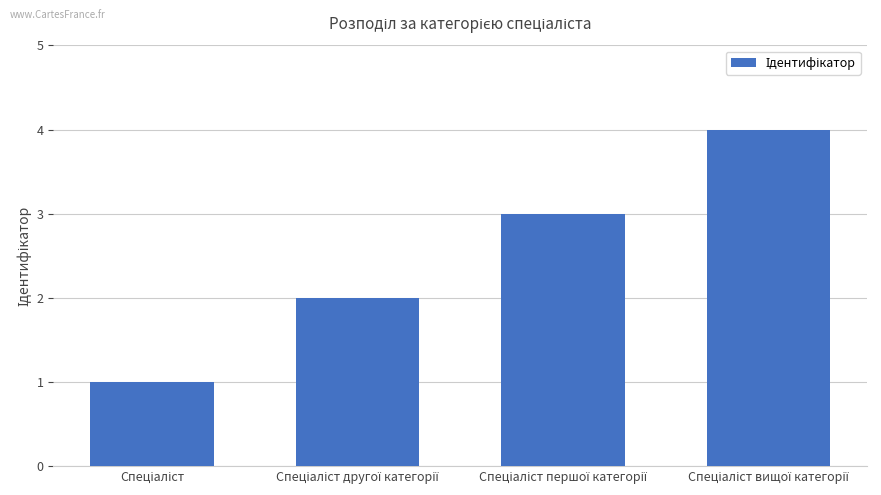

What is the sum of all values?

10